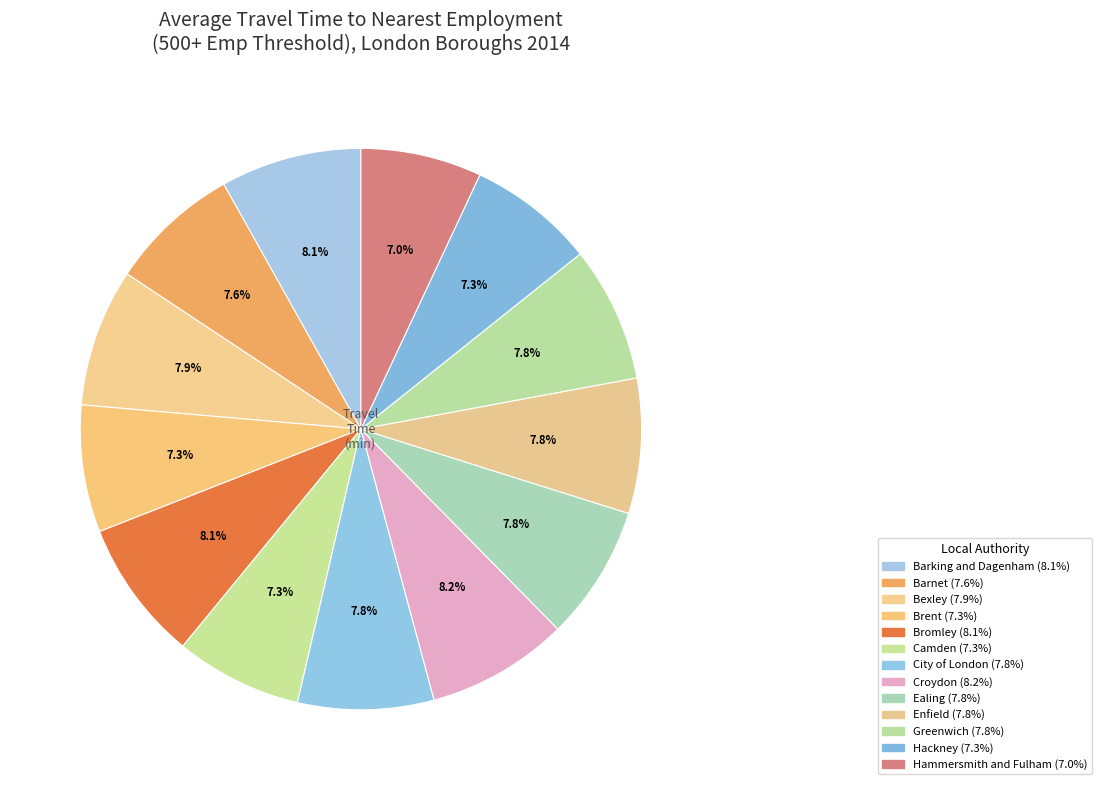

To the nearest percent, what portion does Bromley represent?

8%